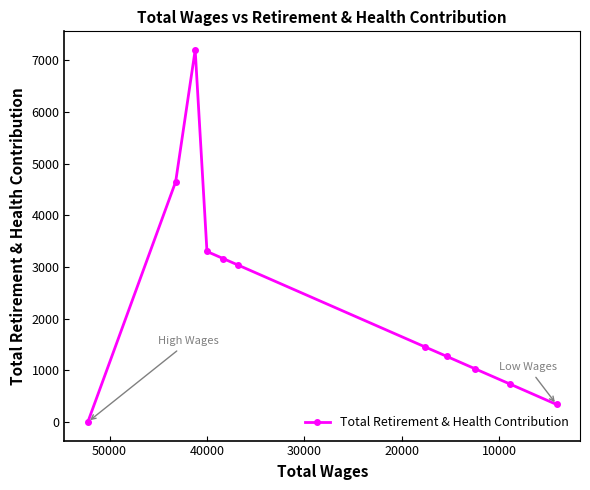

What is the difference between the second highest and minimum values?

4651